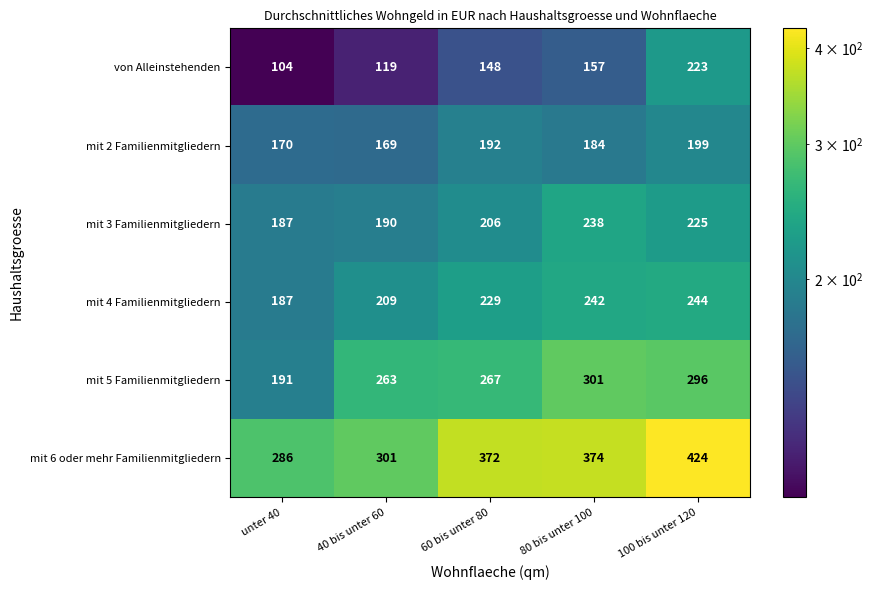

What is the smallest value displayed?

104